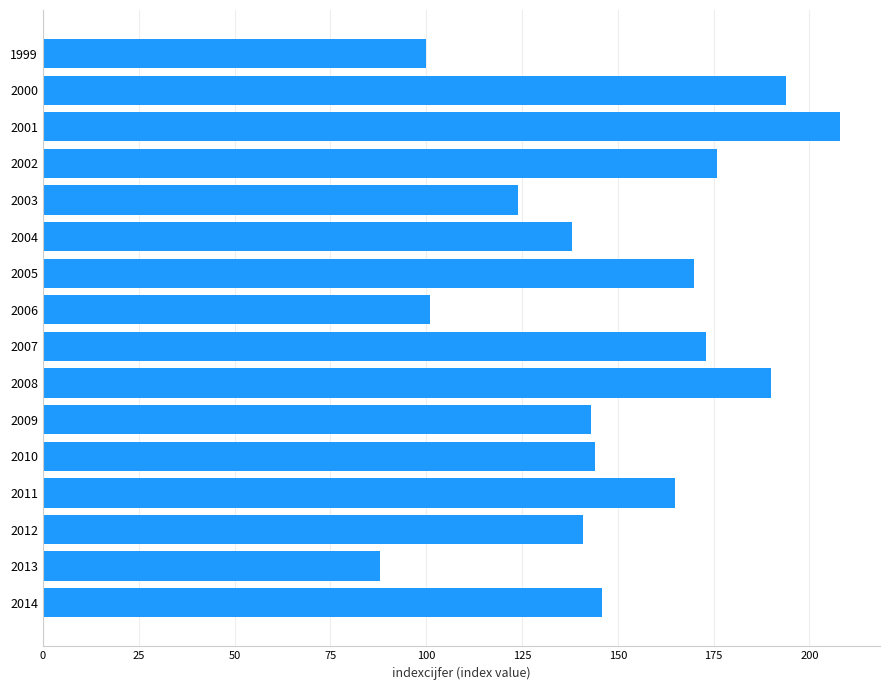

The value at 2014 is 63. True or false?

False